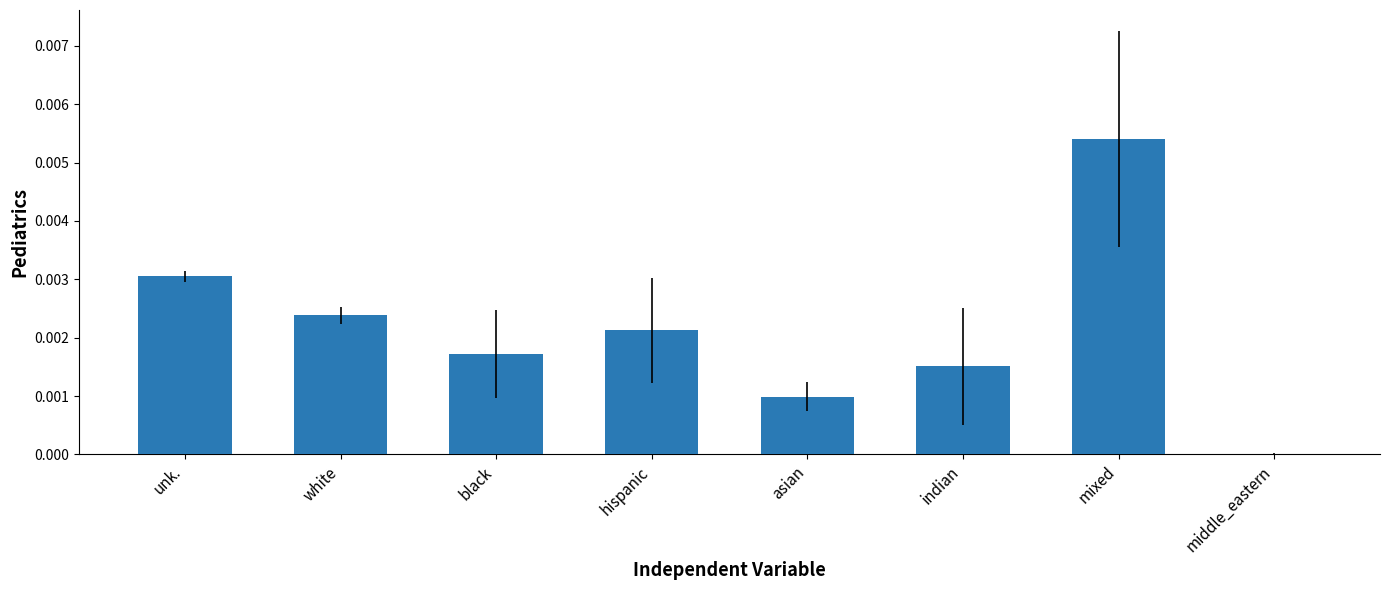

Count the number of categories in the chart.

8